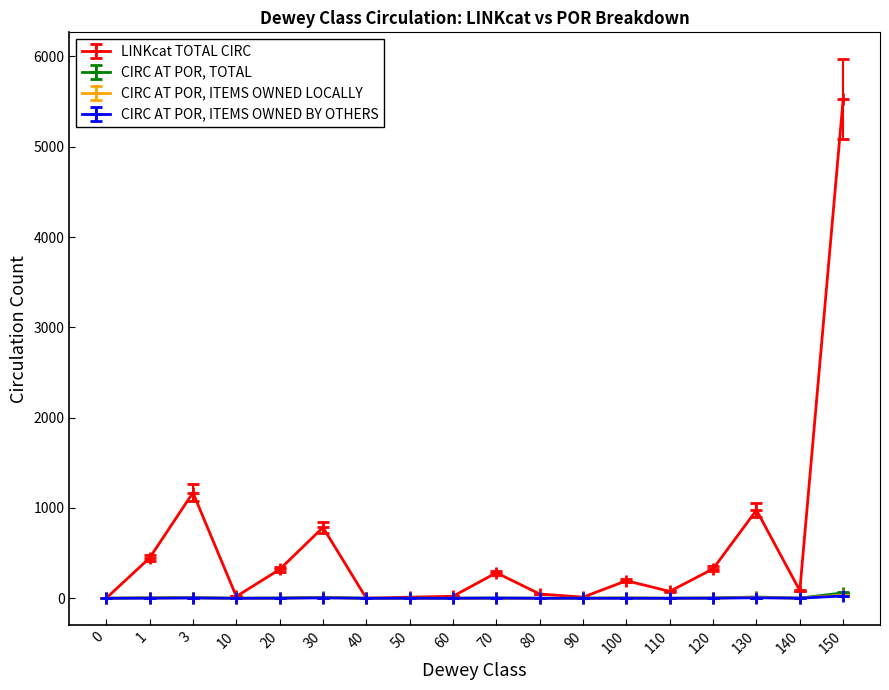

List the series in order of their peak value, highest first.

LINKcat TOTAL CIRC, CIRC AT POR, TOTAL, CIRC AT POR, ITEMS OWNED LOCALLY, CIRC AT POR, ITEMS OWNED BY OTHERS